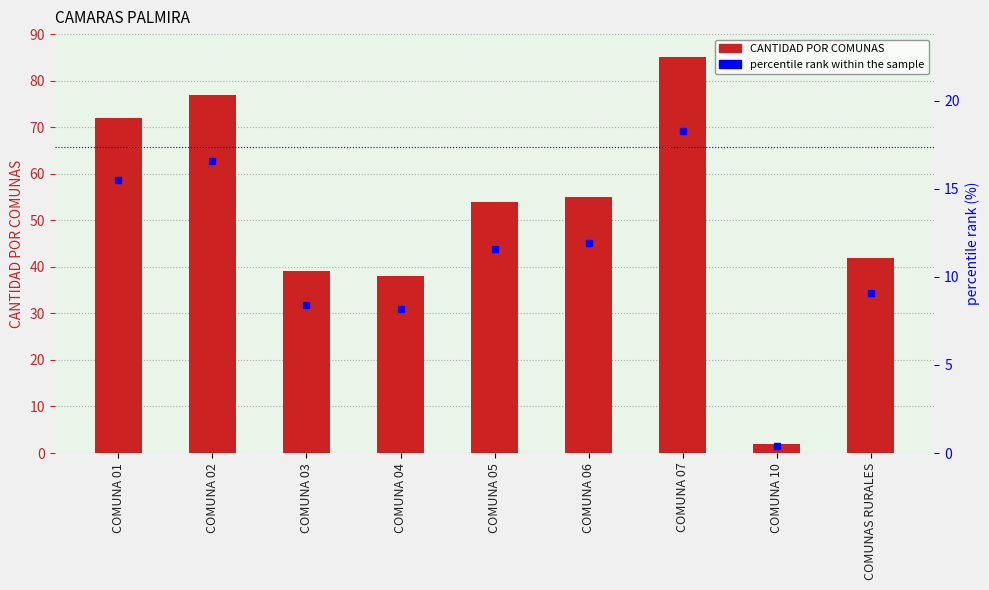

Reading right to left, extract all data points from this chart.

CANTIDAD POR COMUNAS: 42.0	2.0	85.0	55.0	54.0	38.0	39.0	77.0	72.0
percentile rank within the sample: 9.1	0.4	18.3	11.9	11.6	8.2	8.4	16.6	15.5